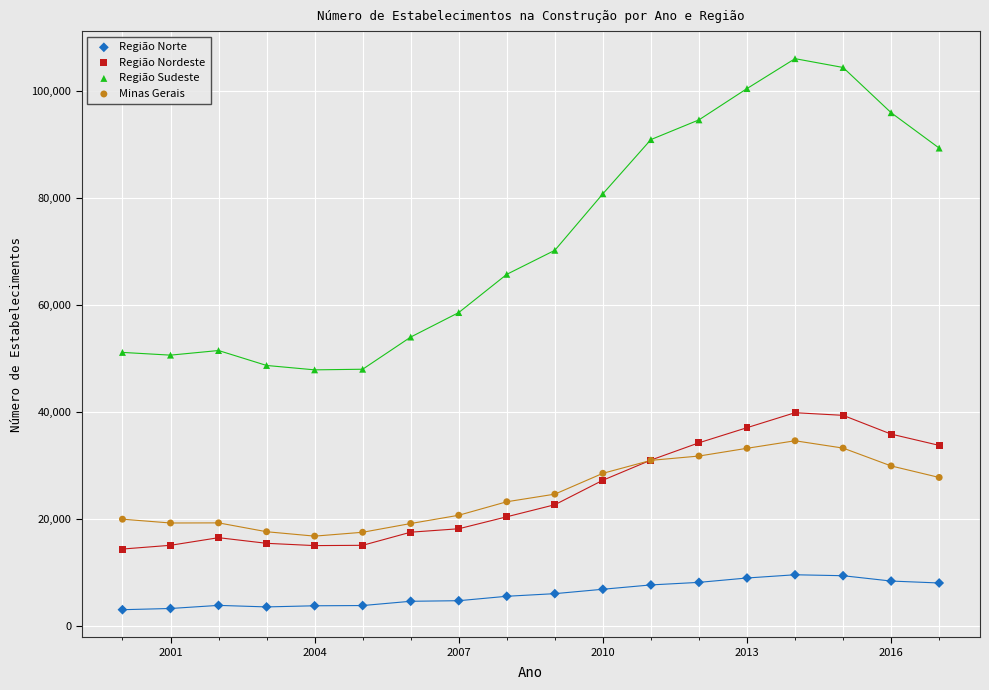

What are all the series names shown in the legend?

Região Norte, Região Nordeste, Região Sudeste, Minas Gerais